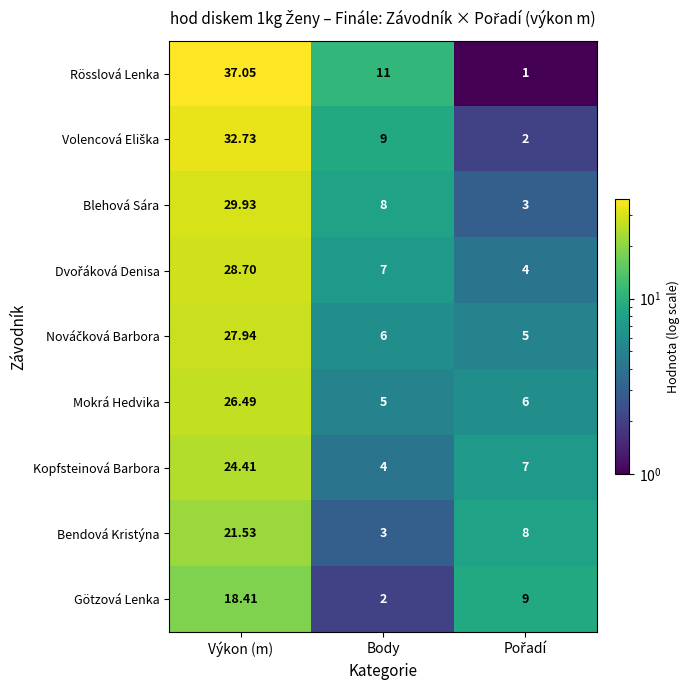

Which category has the highest value across all series?

Výkon (m)